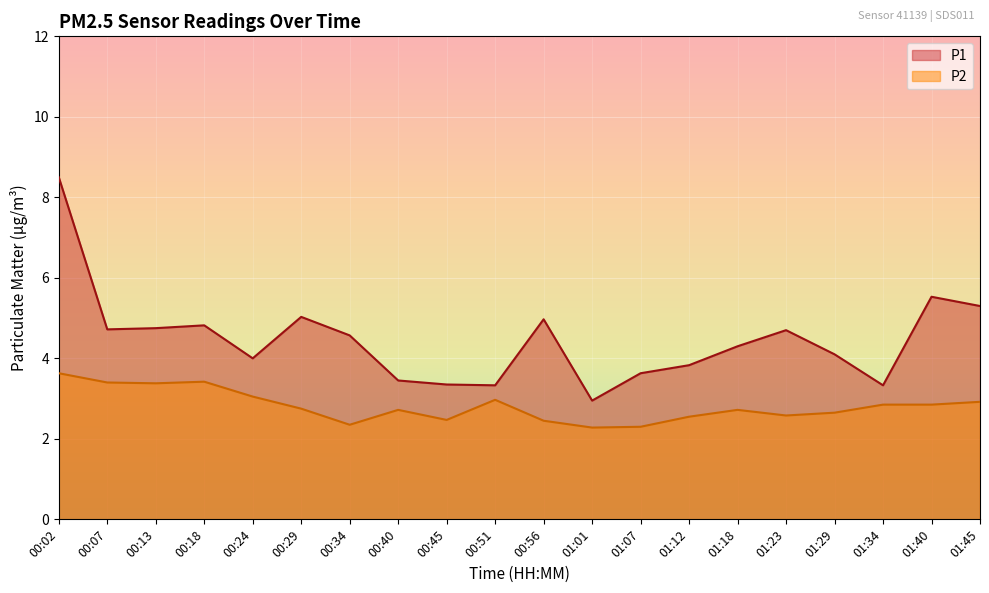

What is the approximate value of P2 at 01:01?

2.3